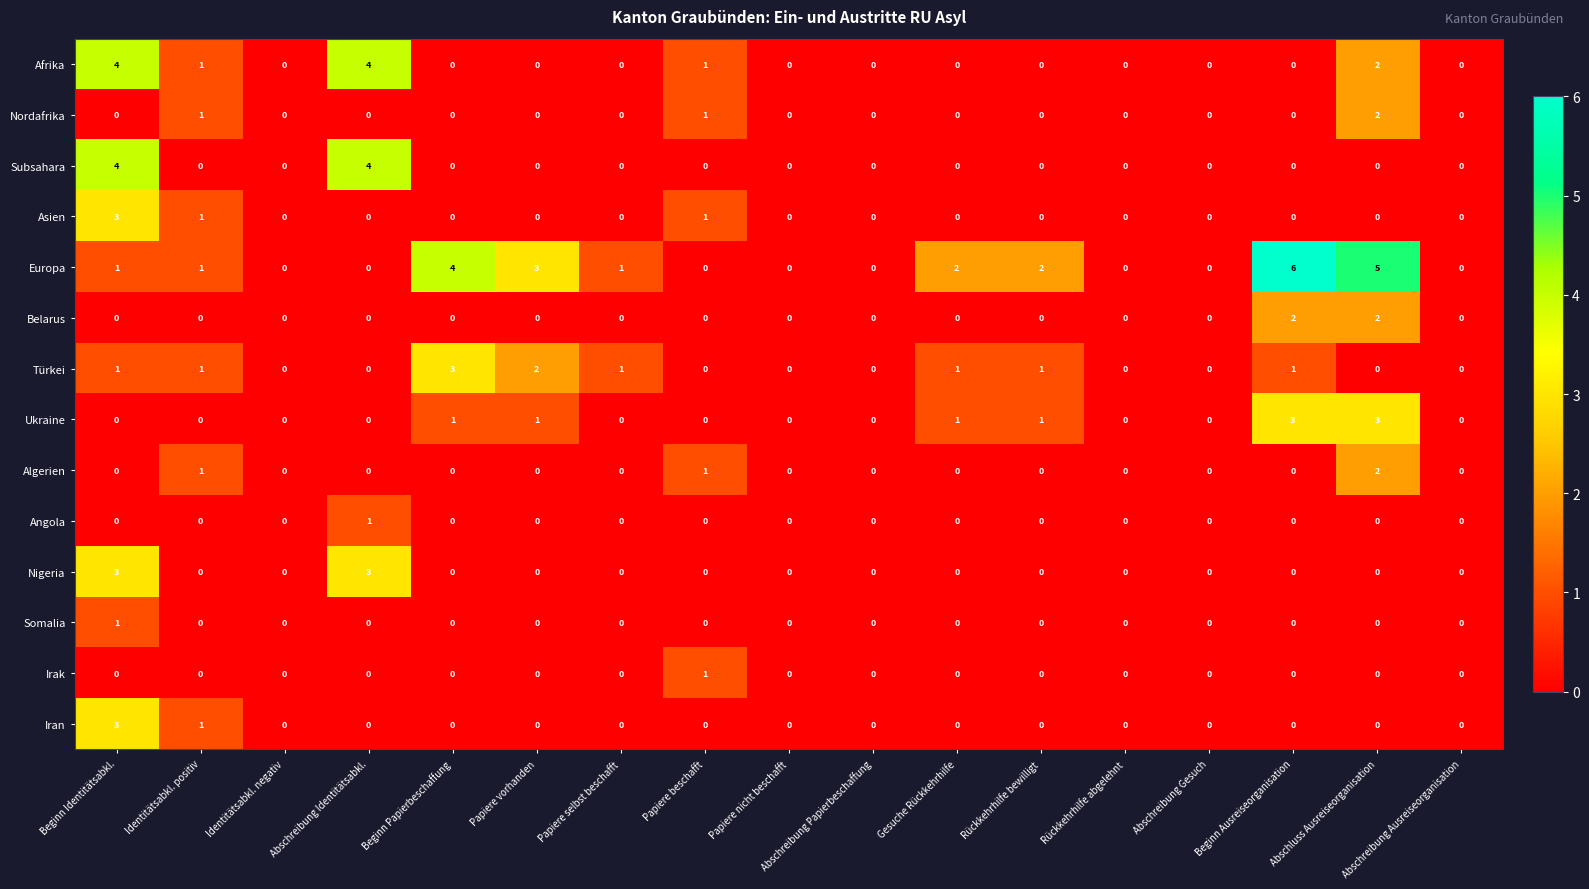

Count the Irak values in the range 0 to 1.

17